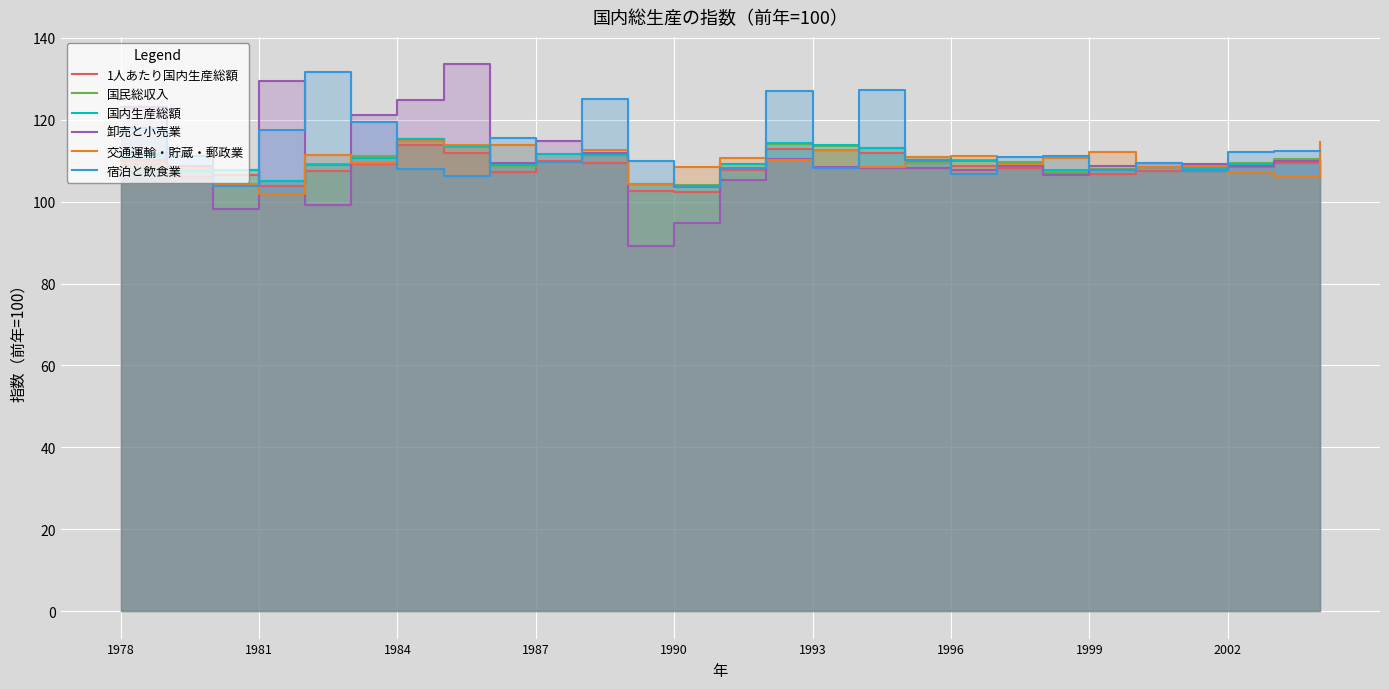

True or false: 国内生産総額 has a value of 64.8 at 1981.

False